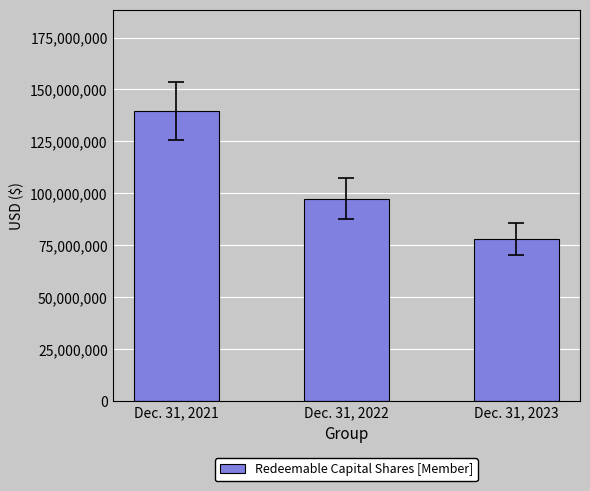

What is the difference between the values at Dec. 31, 2022 and Dec. 31, 2023?

19510780